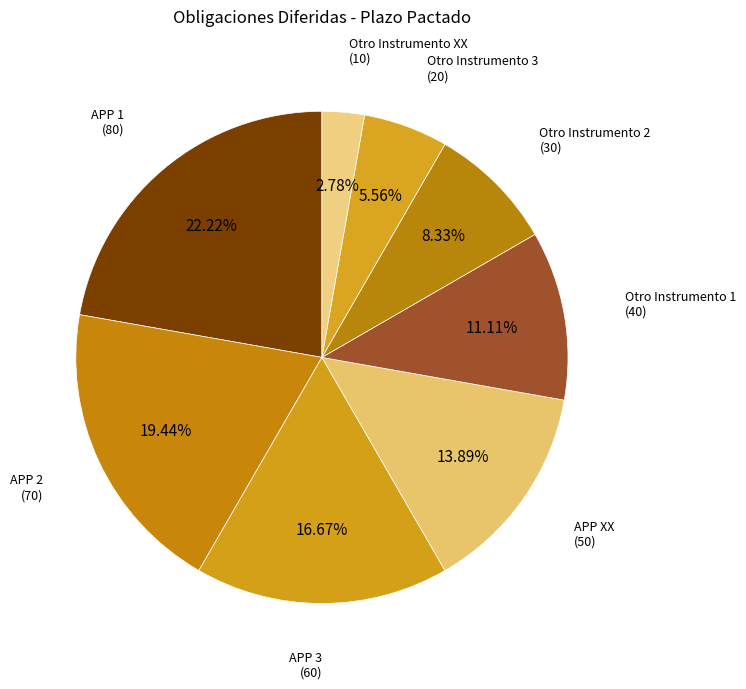

What is the smallest slice in the pie chart?

Otro Instrumento XX